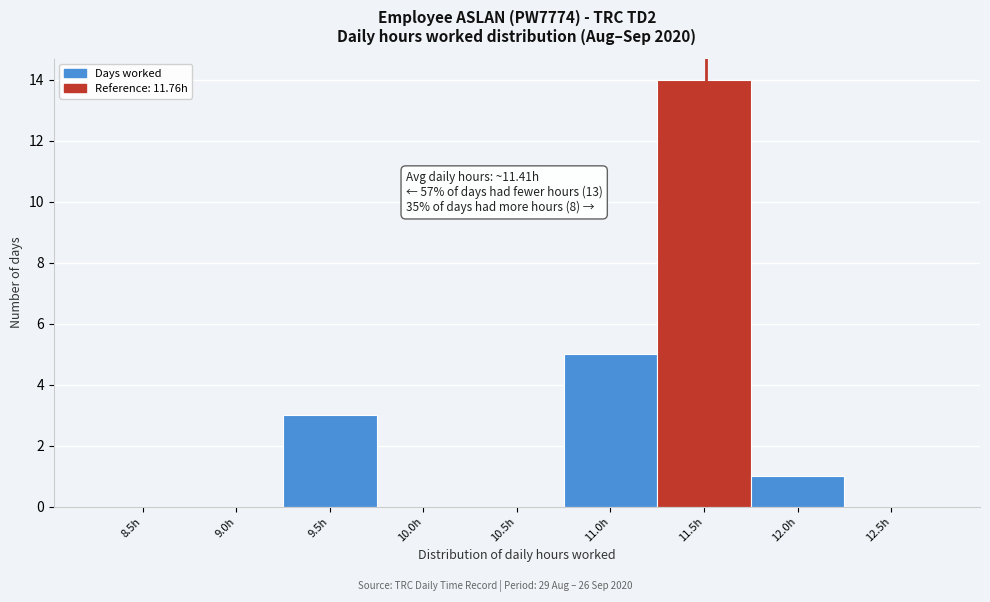

Reading right to left, list all the values displayed in this chart.

12.5h=0	12.0h=1	11.5h=14	11.0h=5	10.5h=0	10.0h=0	9.5h=3	9.0h=0	8.5h=0